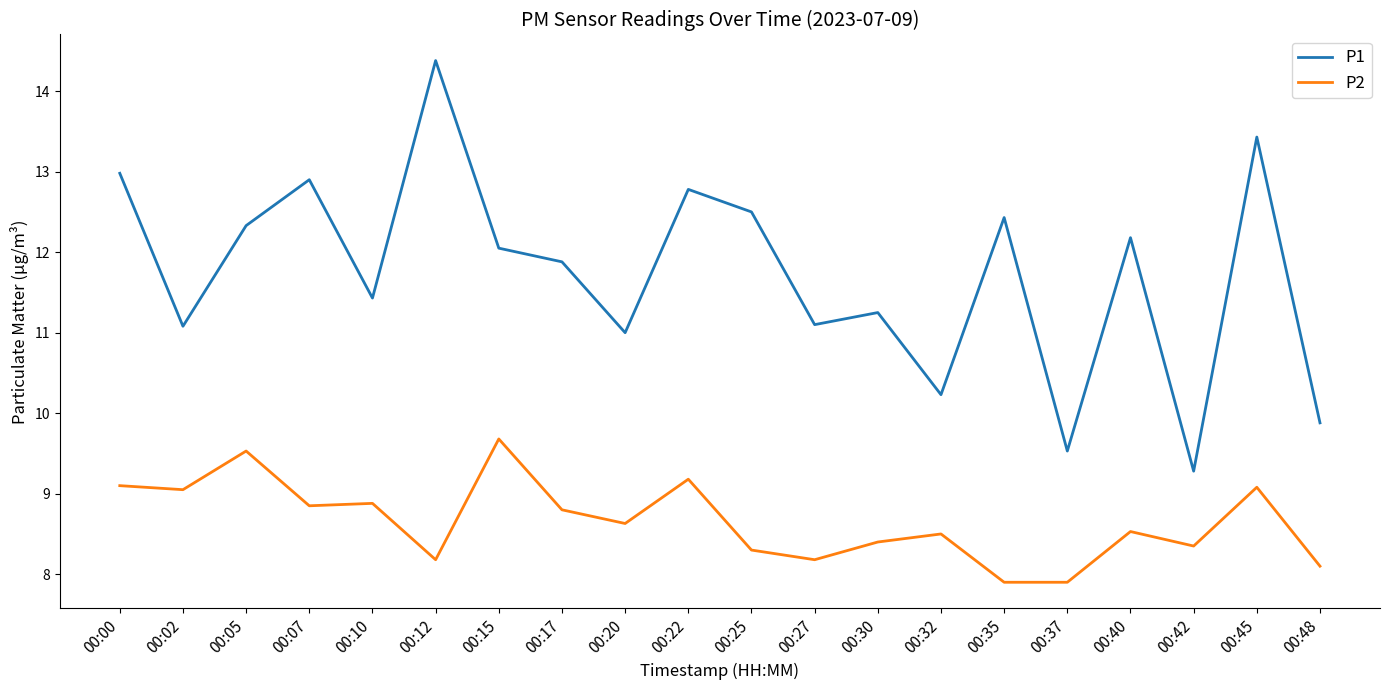

What is the difference between the P1 values at 00:20 and 00:22?

1.8